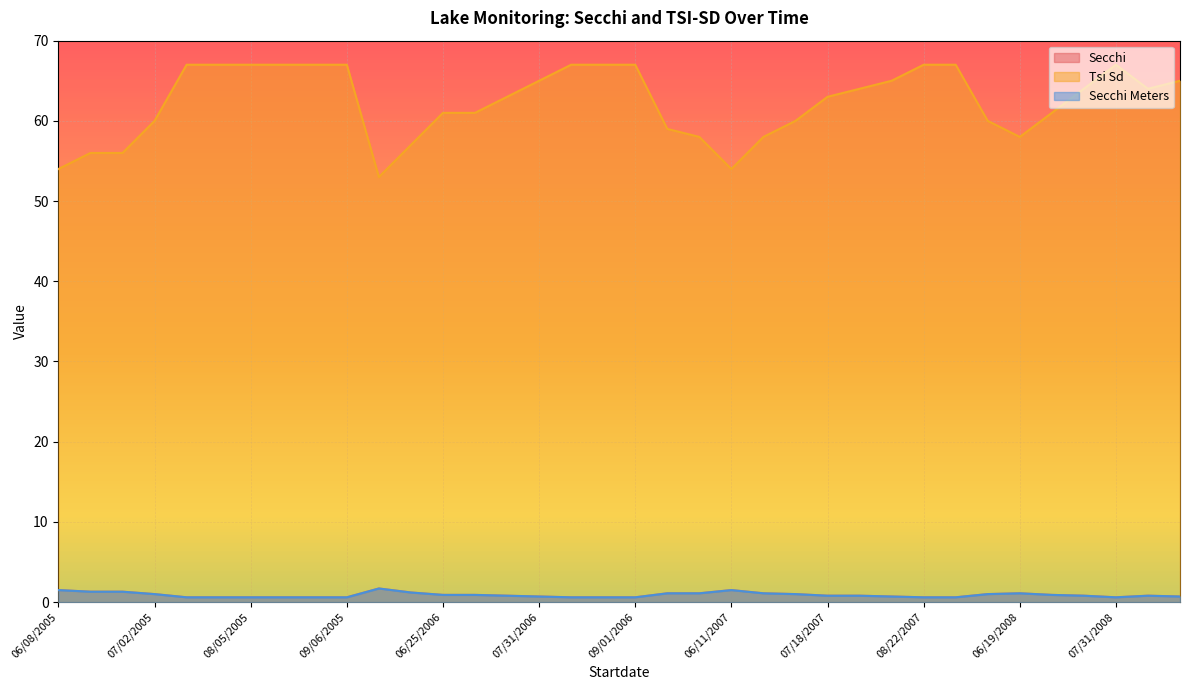

What is the approximate value of Secchi Meters at 07/02/2005?

1.0